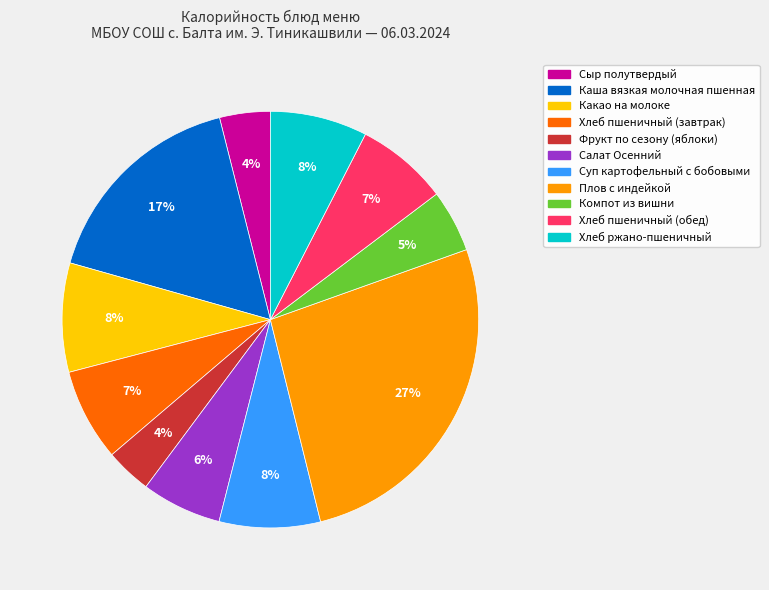

Does Каша вязкая молочная пшенная account for over 50% of the chart?

No